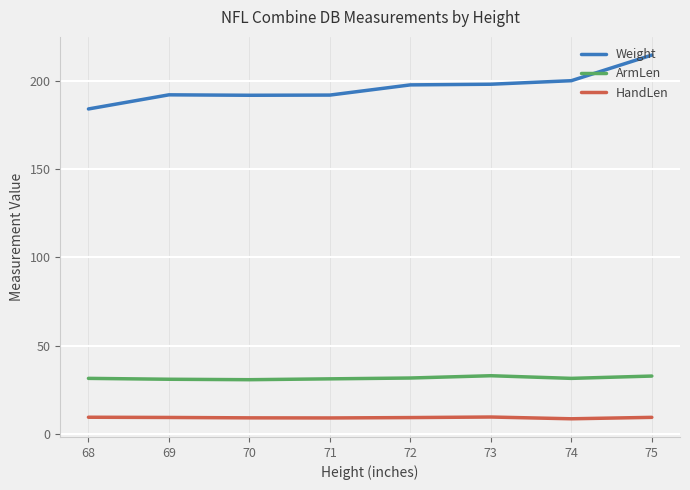

True or false: Weight has a value of 309.7 at 69.

False